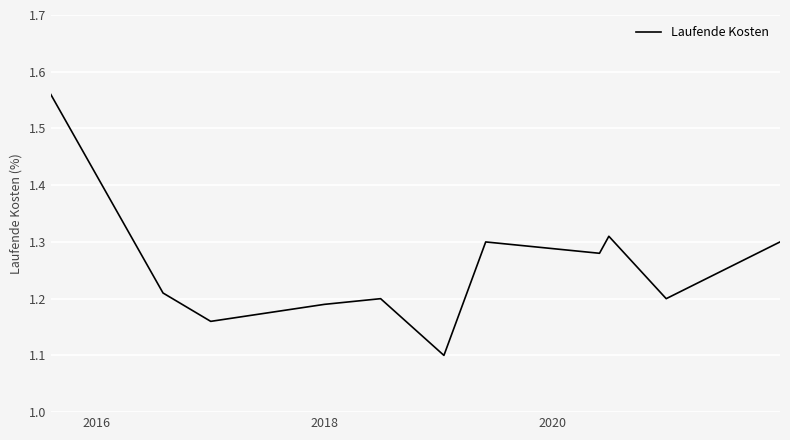

What is the smallest value displayed?

1.1